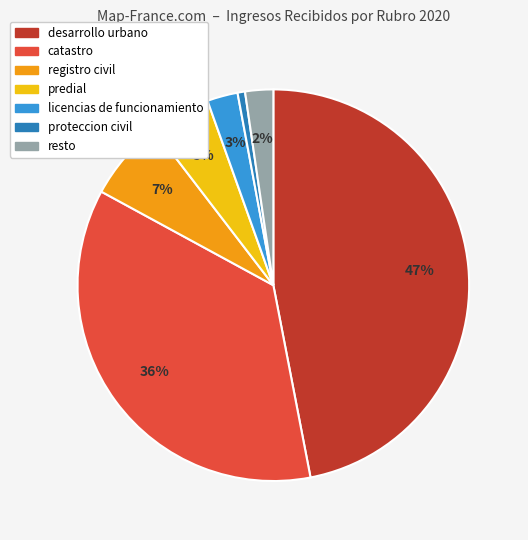

To the nearest percent, what is the difference between the largest and smallest slice percentages?

46%